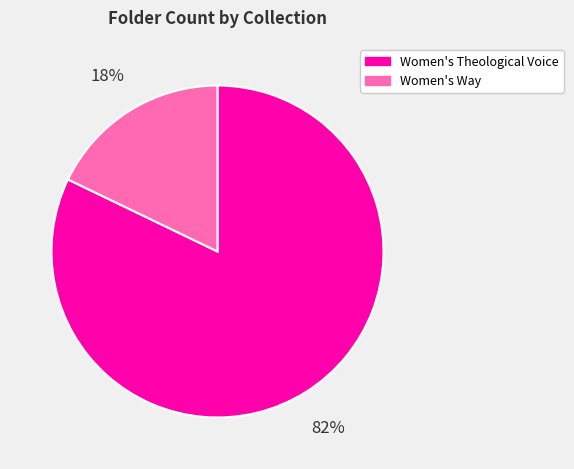

True or false: Women's Theological Voice accounts for 82% of the total.

True